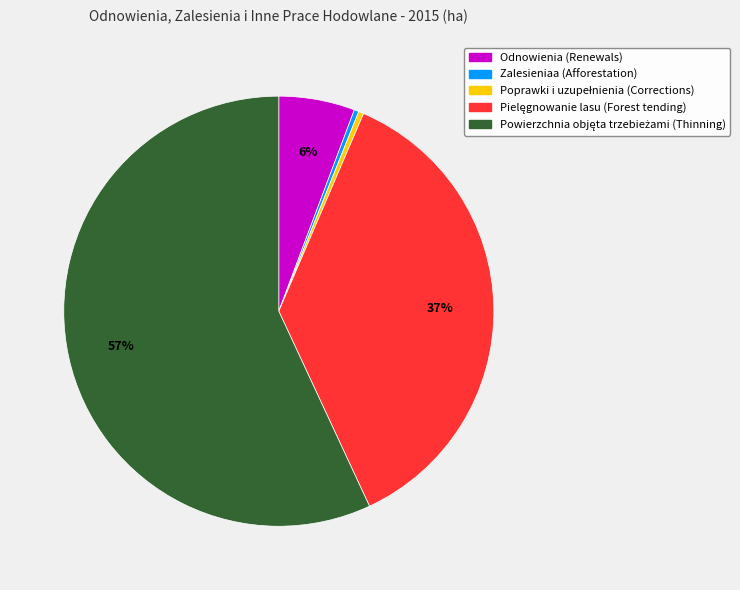

True or false: Zalesieniaa (Afforestation) accounts for 0% of the total.

True